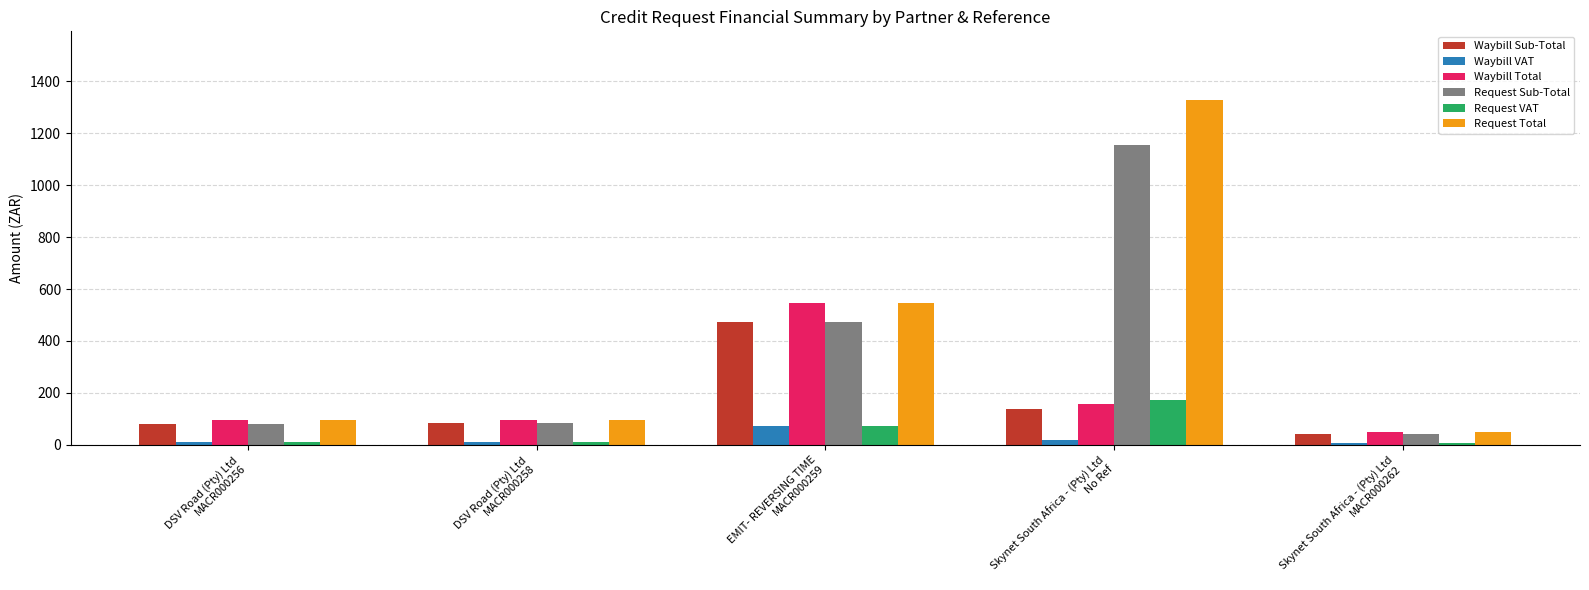

What is the label of the 2nd bar from the left?

DSV Road (Pty) Ltd
MACR000258